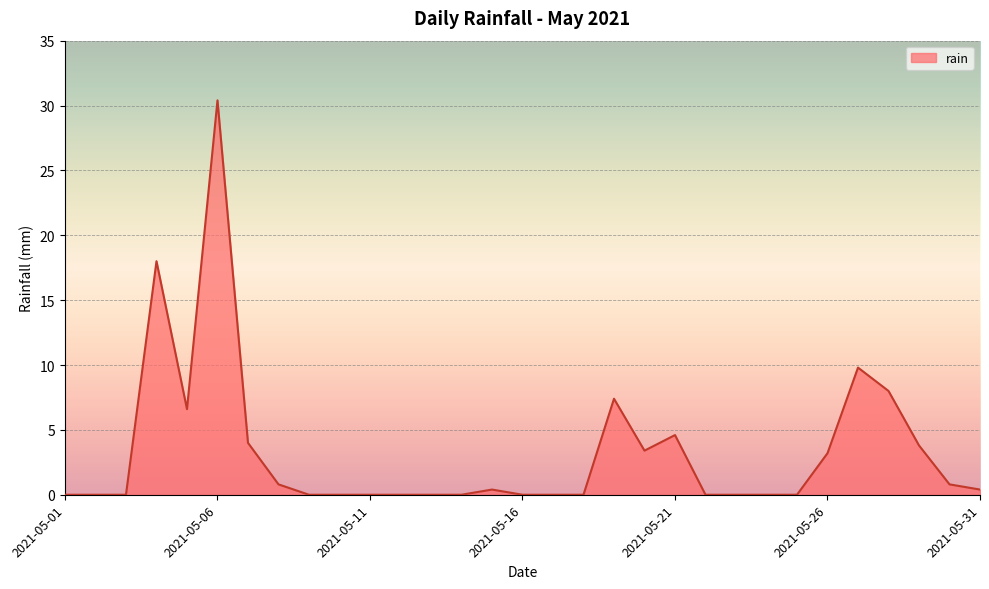

Reading left to right, what are all the values shown in this chart?

0.0	0.0	0.0	18.0	6.6	30.4	4.0	0.8	0.0	0.0	0.0	0.0	0.0	0.0	0.4	0.0	0.0	0.0	7.4	3.4	4.6	0.0	0.0	0.0	0.0	3.2	9.8	8.0	3.8	0.8	0.4